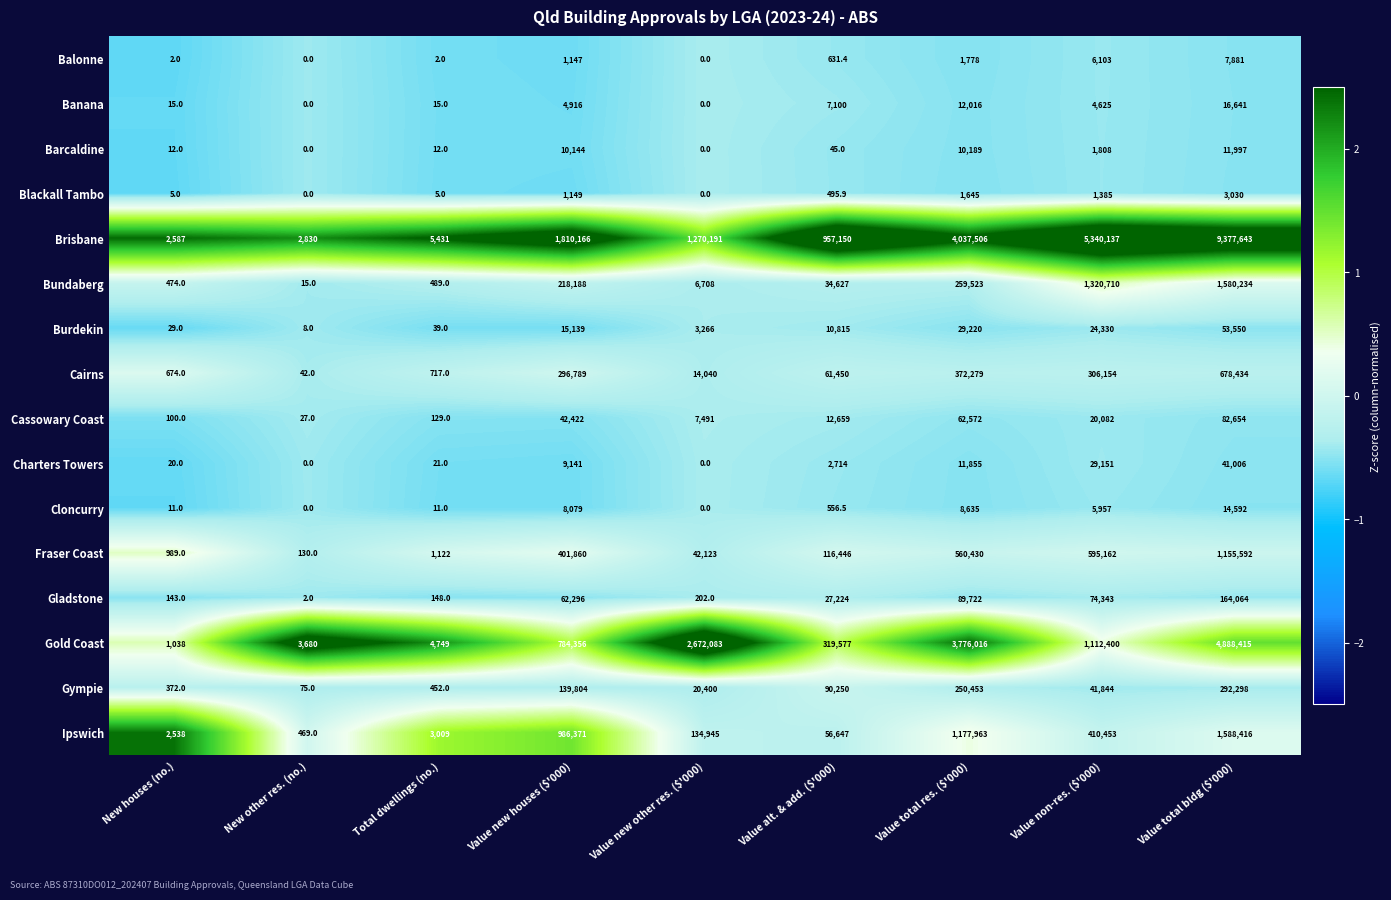

How many distinct data groups are displayed?

16